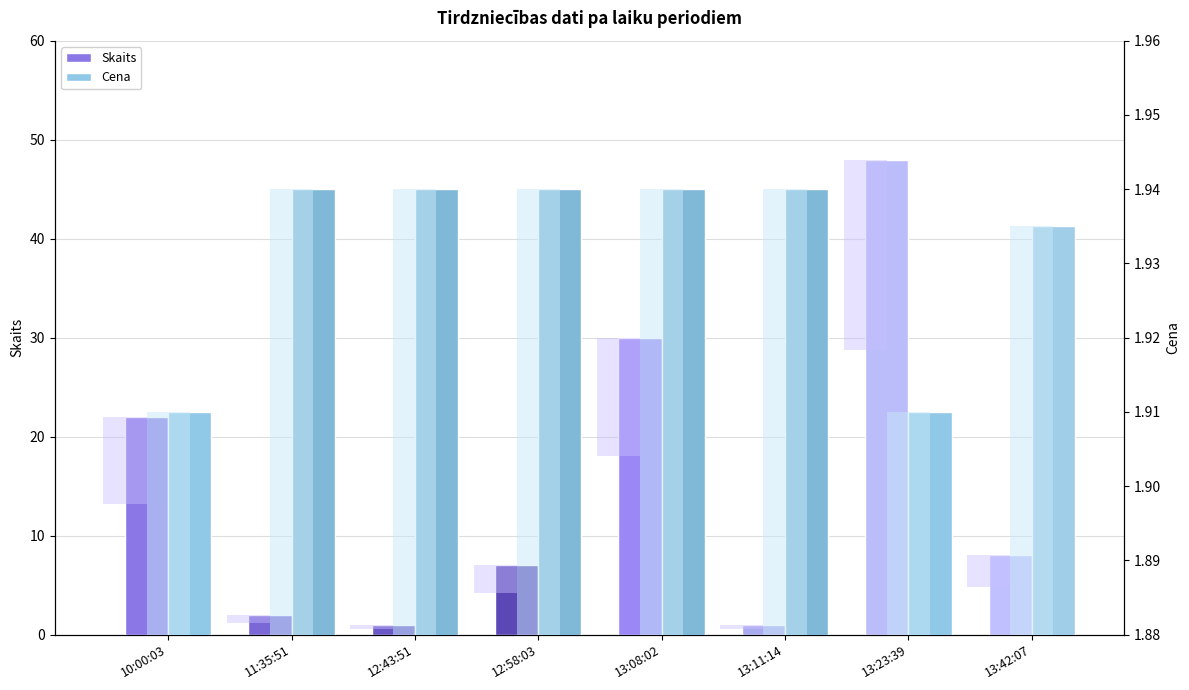

What is the total value across all series at 10:00:03?

23.9